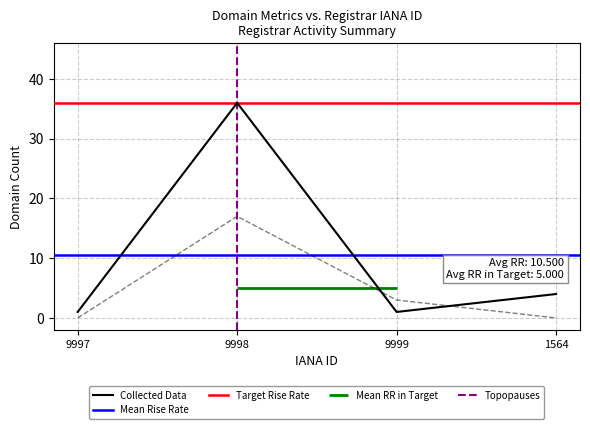

At which label is Collected Data closest to 18?

1564